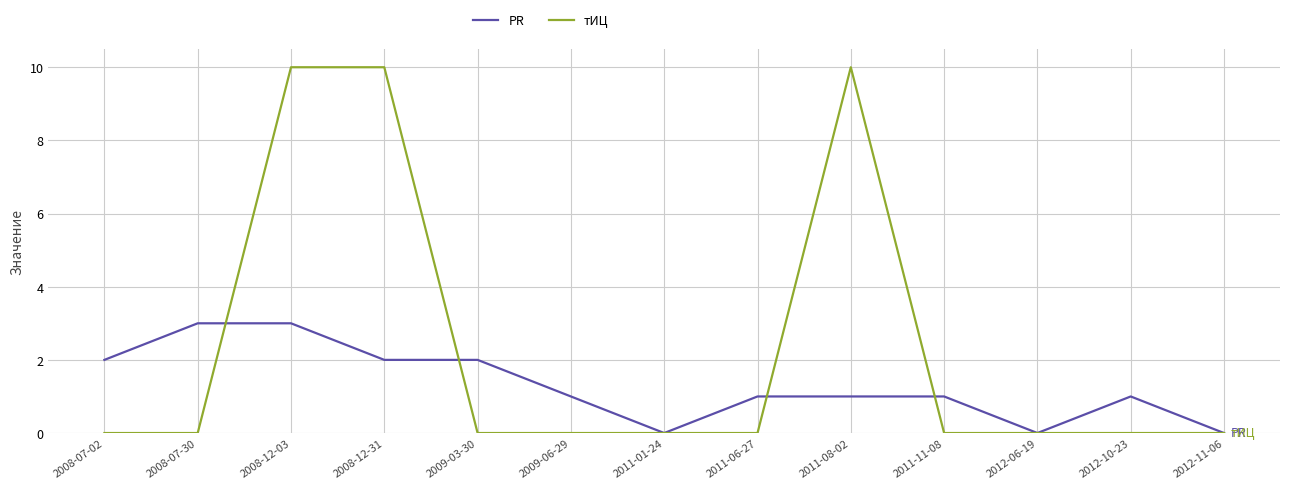

The PR series shows 3 at 2008-12-03. True or false?

True